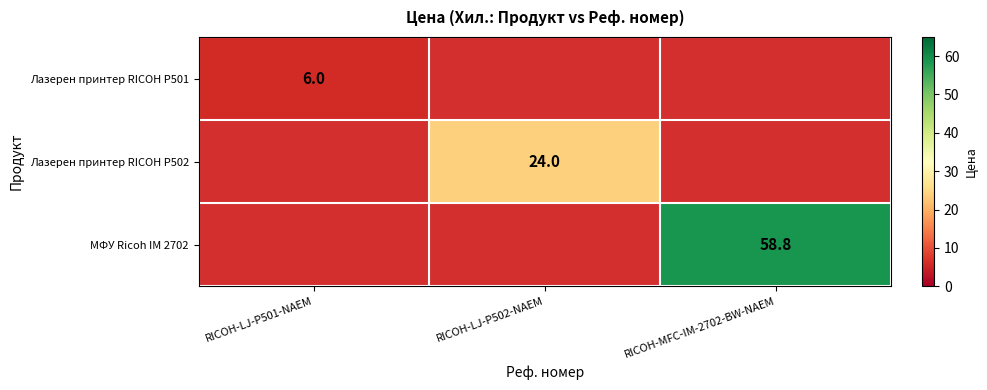

Is it true that Лазерен принтер RICOH P502 equals 8.9 at RICOH-LJ-P502-NAEM?

False